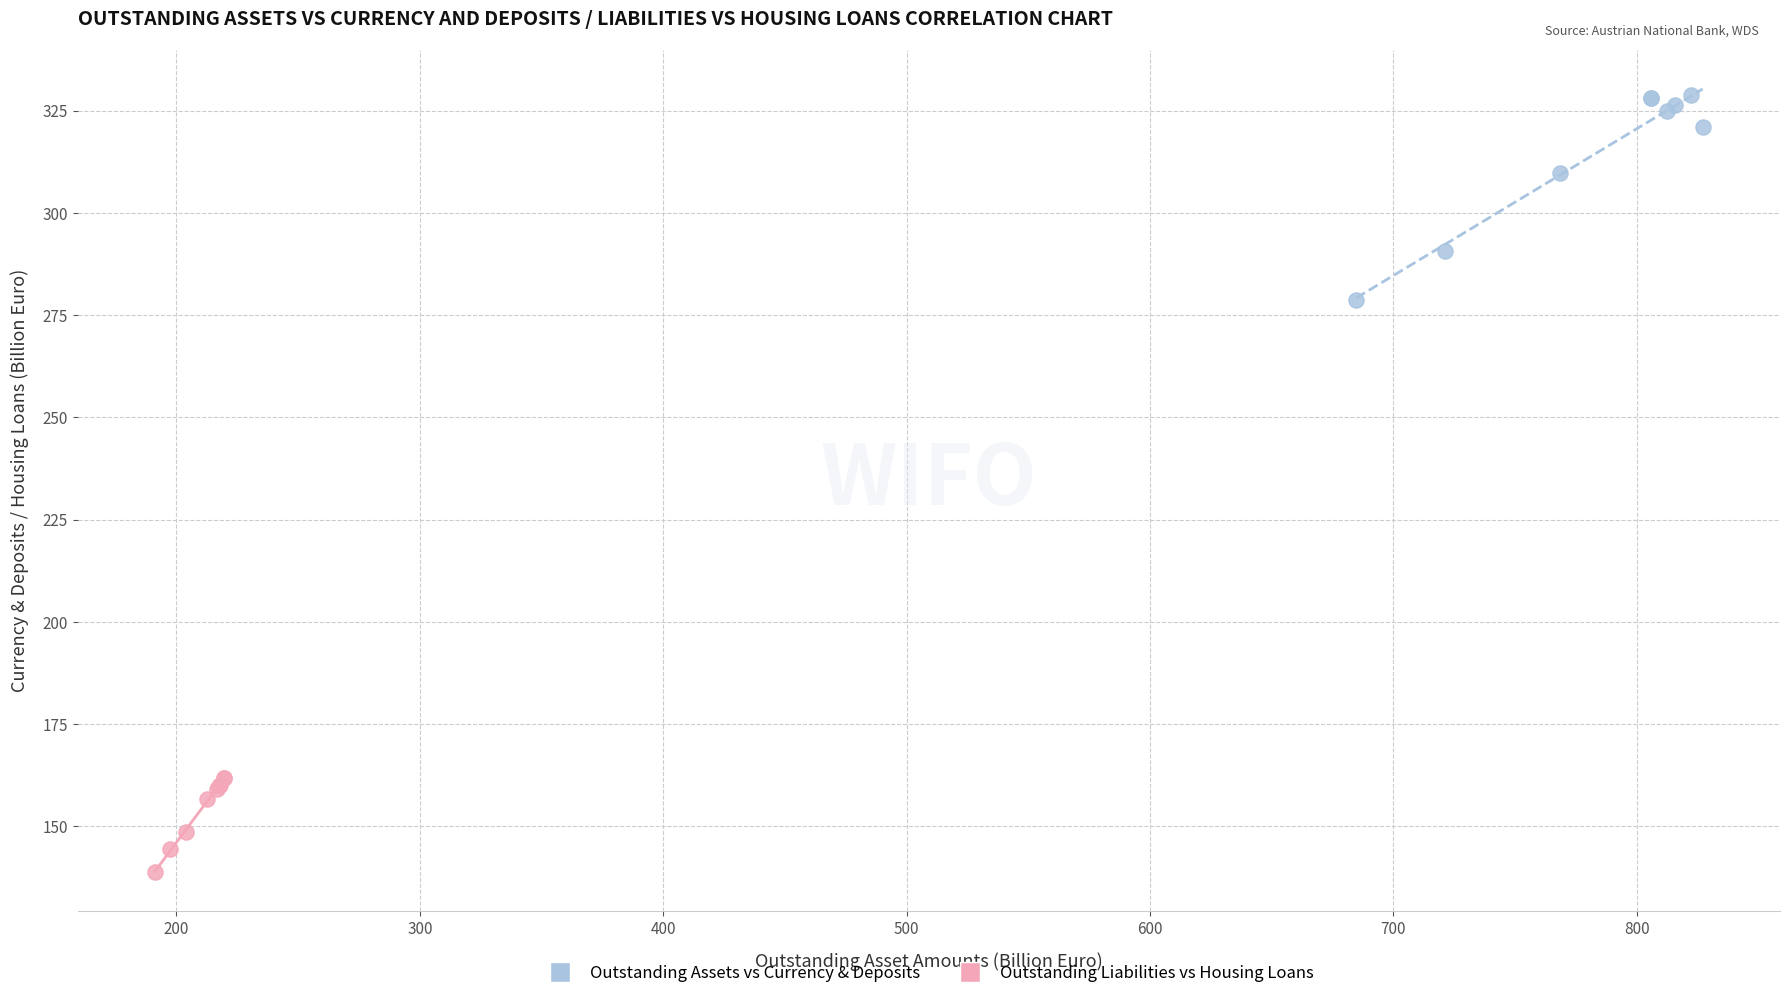

Which series contains the lowest Y value?

Outstanding Liabilities vs Housing Loans